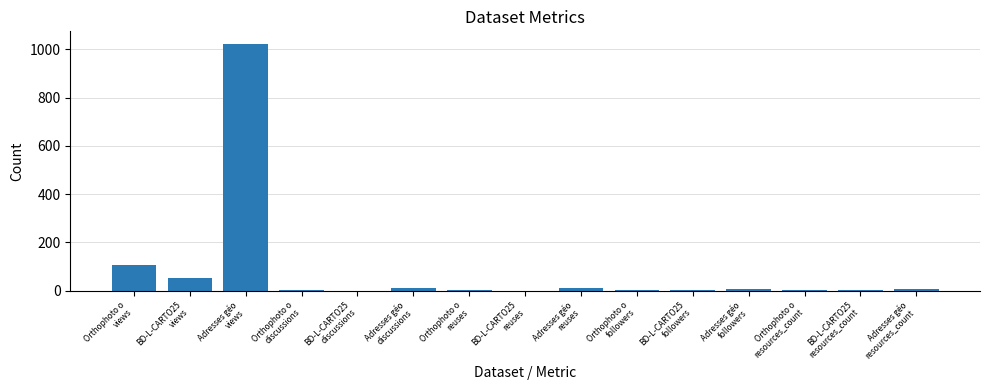

What is the sum of all values?

1227